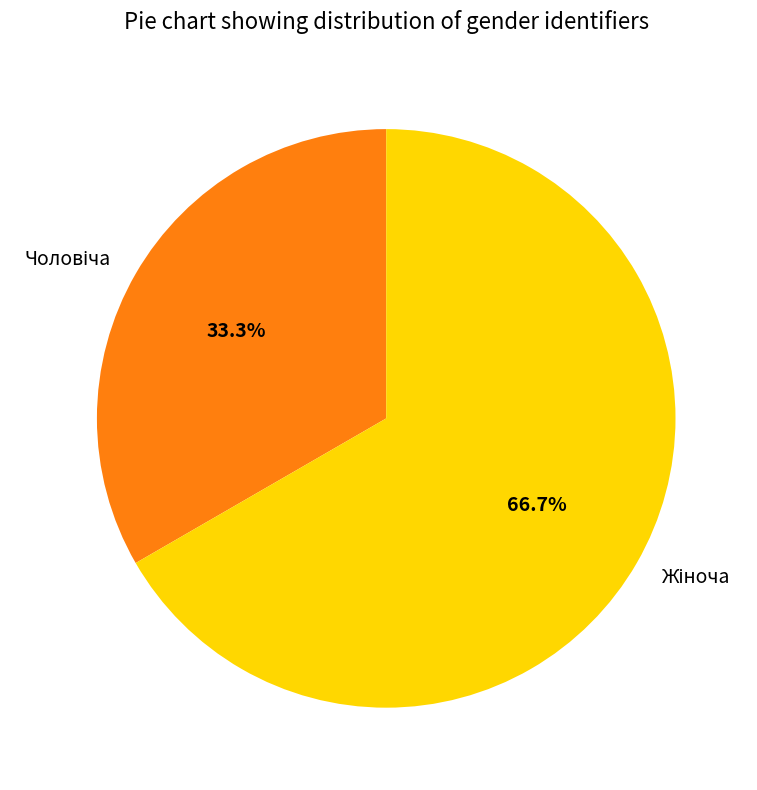

Count the number of slices in the pie.

2